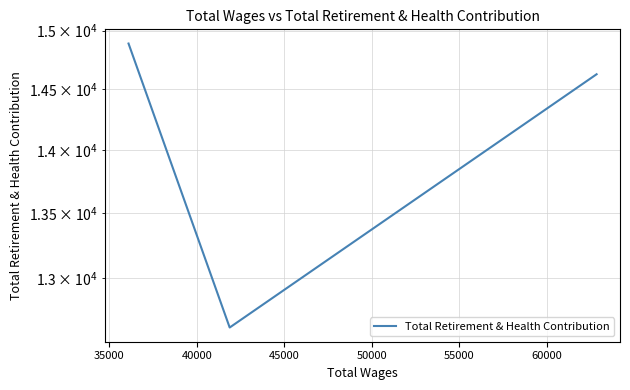

Does the chart have visible grid lines?

Yes